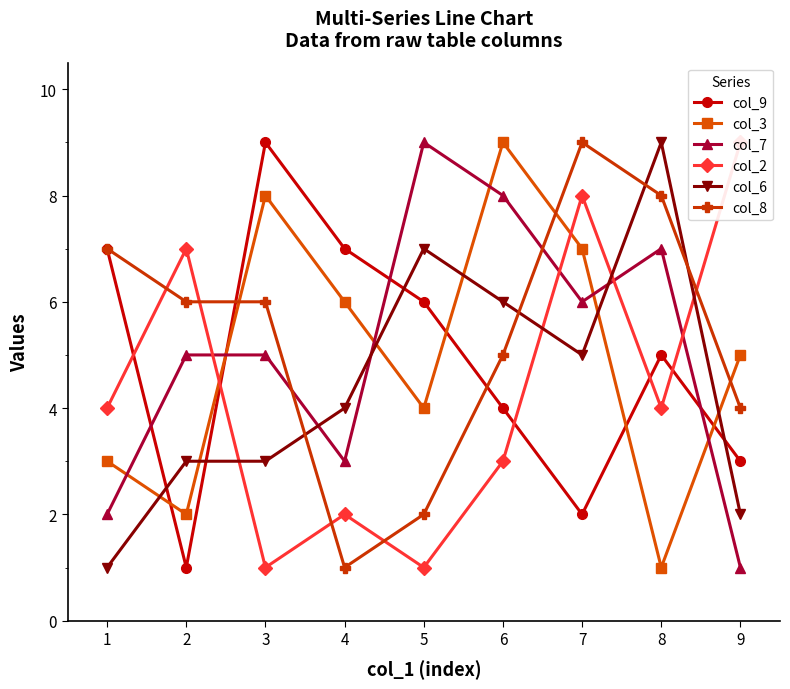

How many lines are shown in the chart?

6